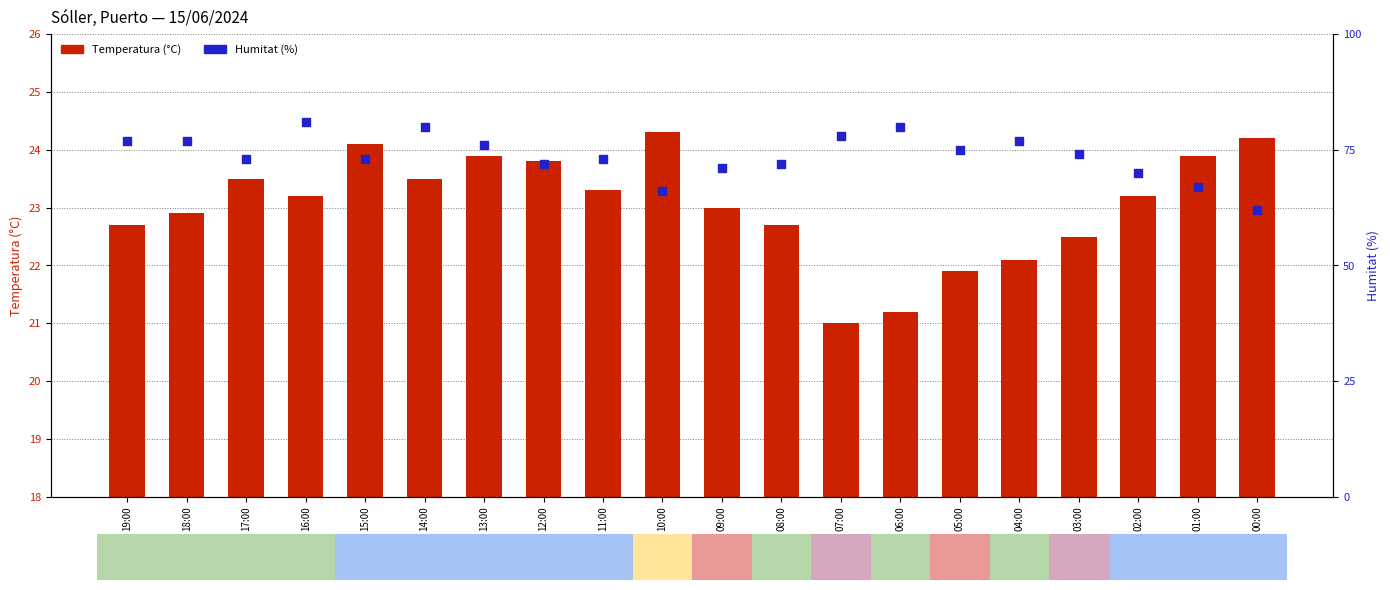

At which category is the sum across all series the highest?

16:00